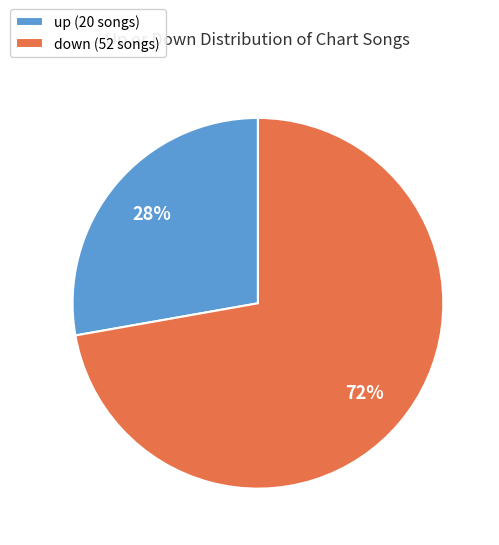

Which slice represents more than half of the pie?

down (52 songs)